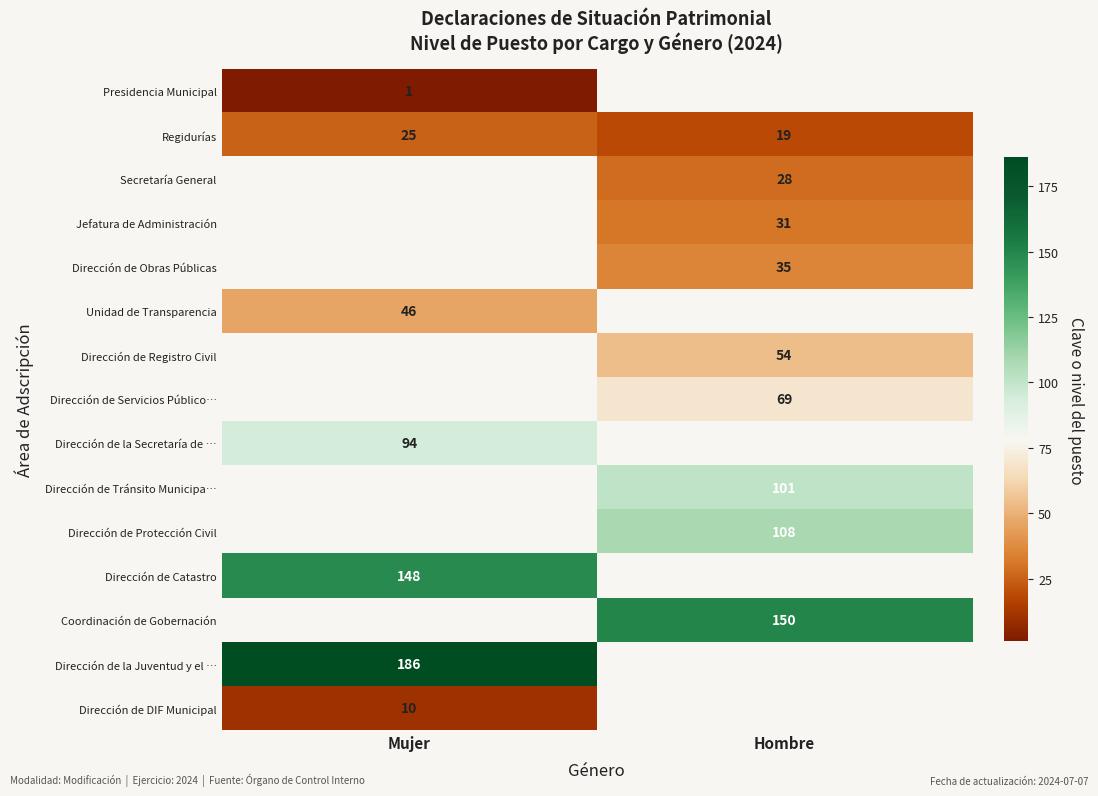

At which label does Regidurías reach its peak?

Mujer